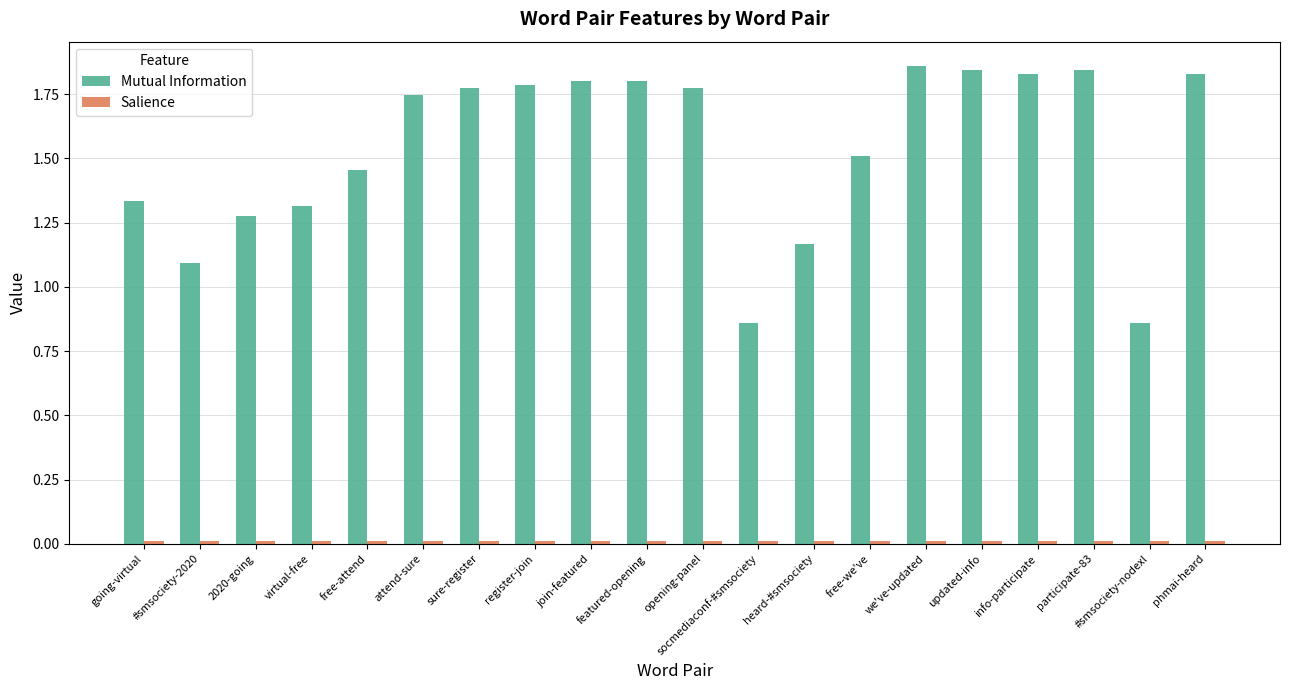

Which series has the largest total across all categories?

Mutual Information